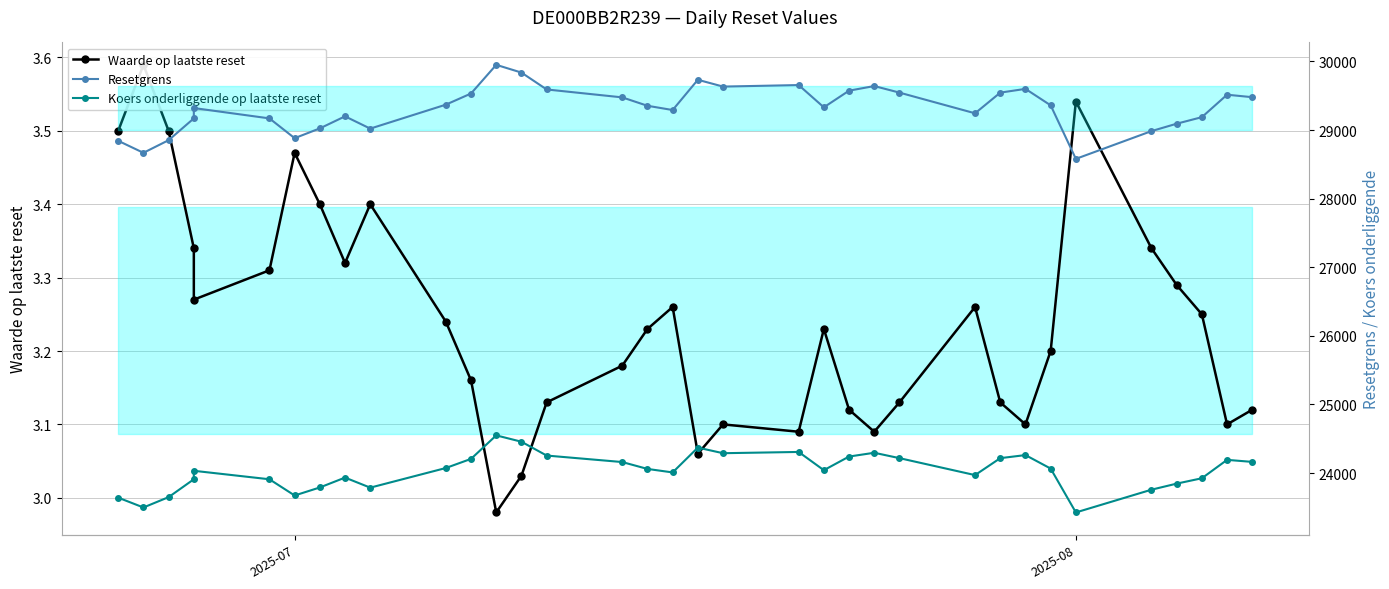

At how many categories does at least one series exceed 20614?

35